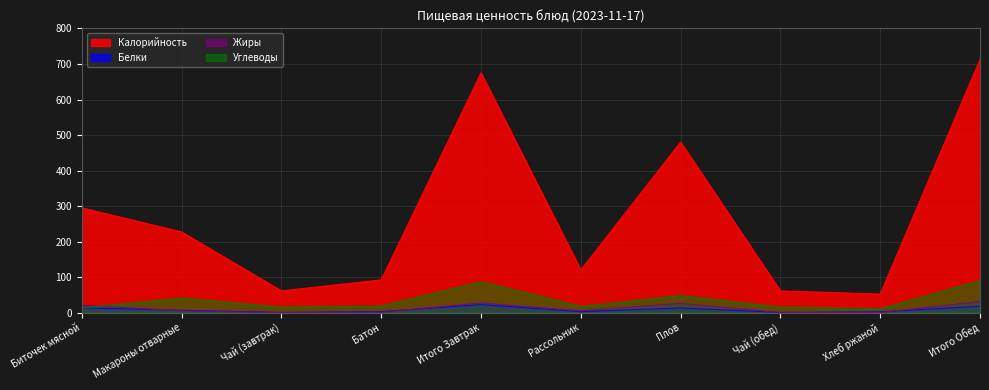

What position from the left is Батон?

4